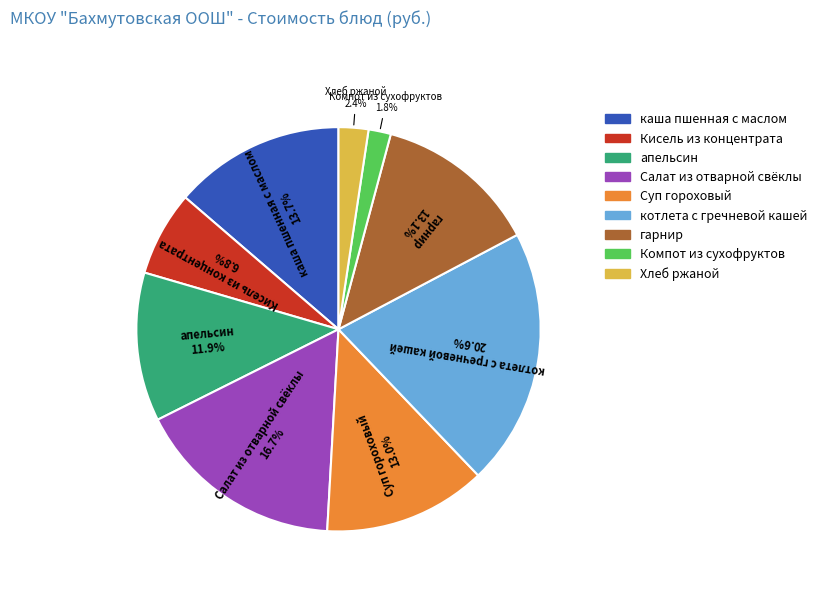

What percentage is the Суп гороховый slice, to the nearest percent?

13%